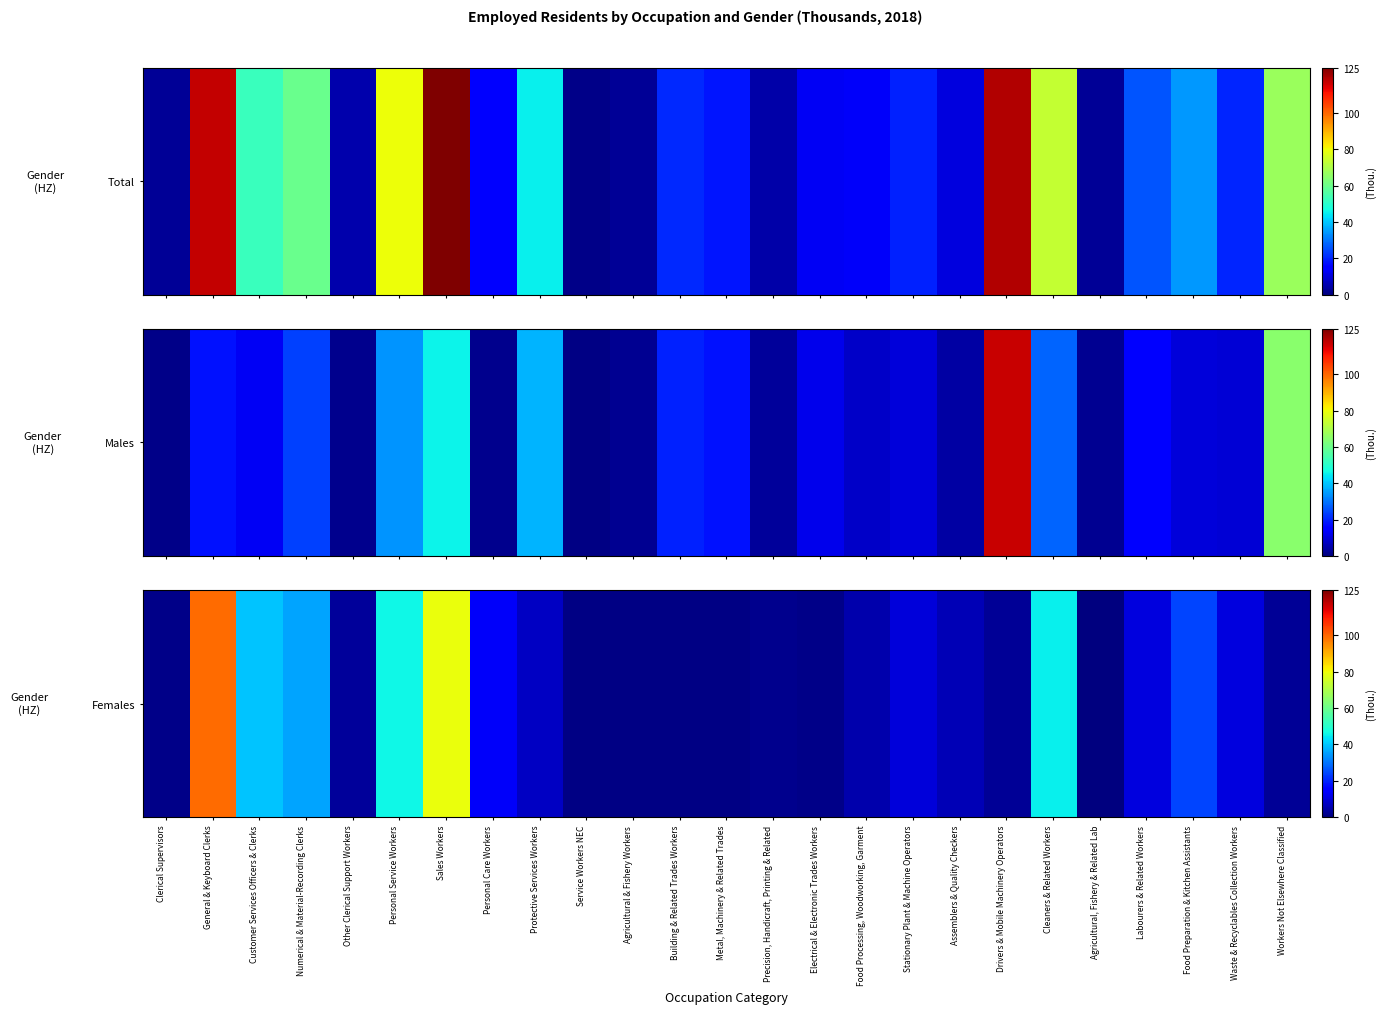

Which category has the lowest value across all series?

Agricultural, Fishery & Related Lab